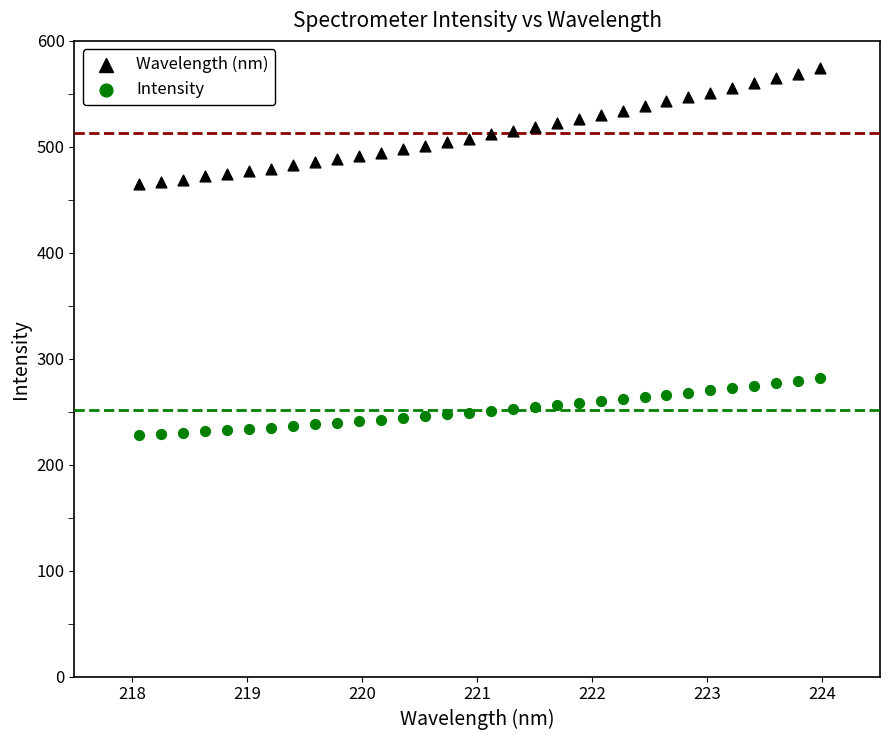

Which series has the largest Y range (max minus min)?

Wavelength (nm)